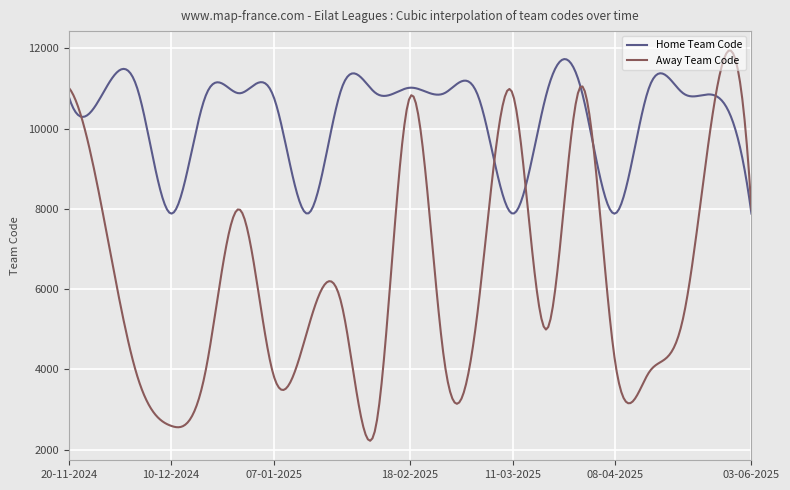

True or false: Home Team Code has more than 1 points higher than both neighbors.

True